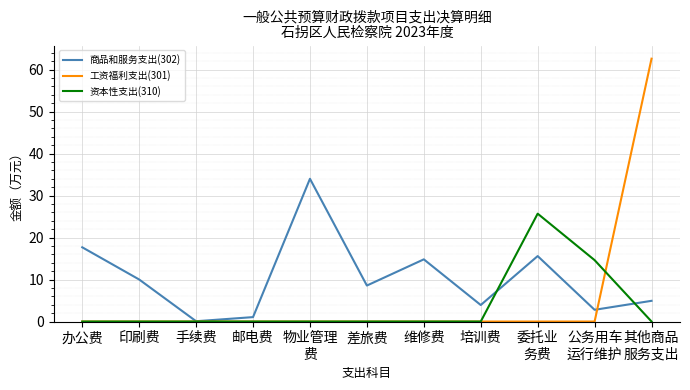

What is the highest value of the 工资福利支出(301) series?

62.6